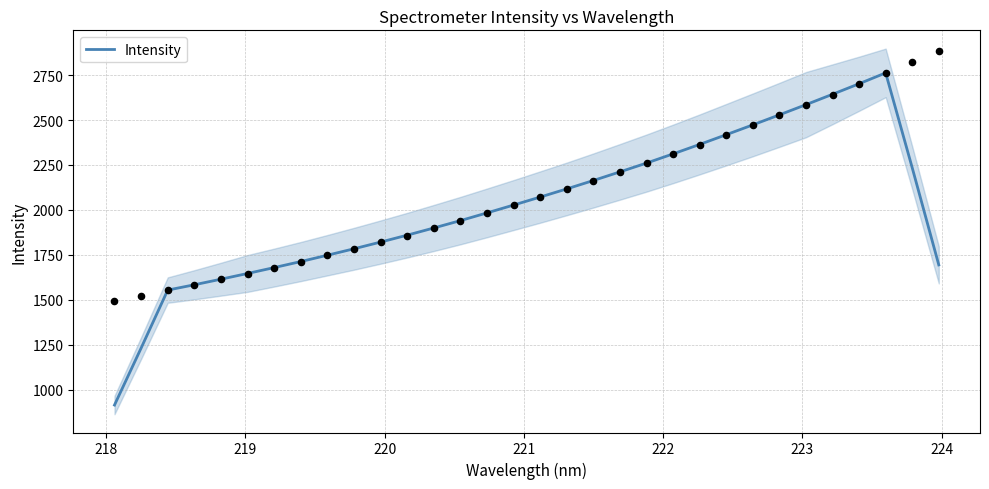

What is the highest value of the Intensity series?

2762.2